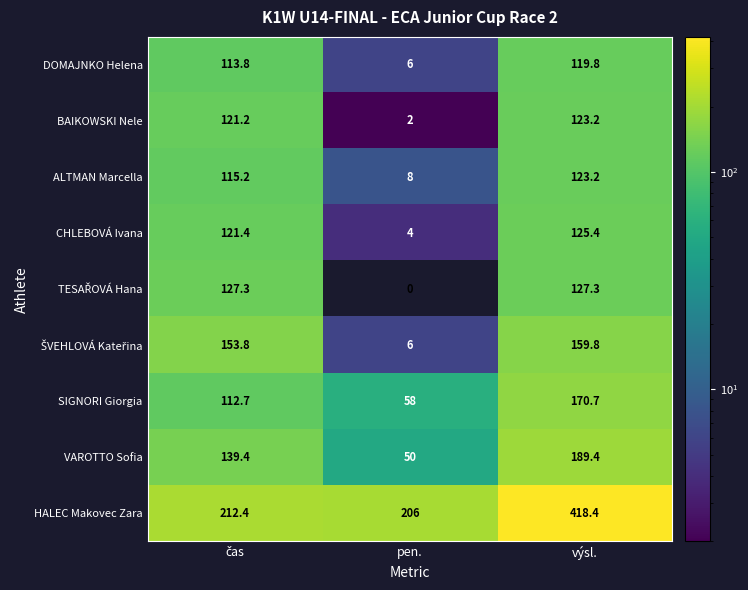

What is the average value of the CHLEBOVÁ Ivana series?

83.6